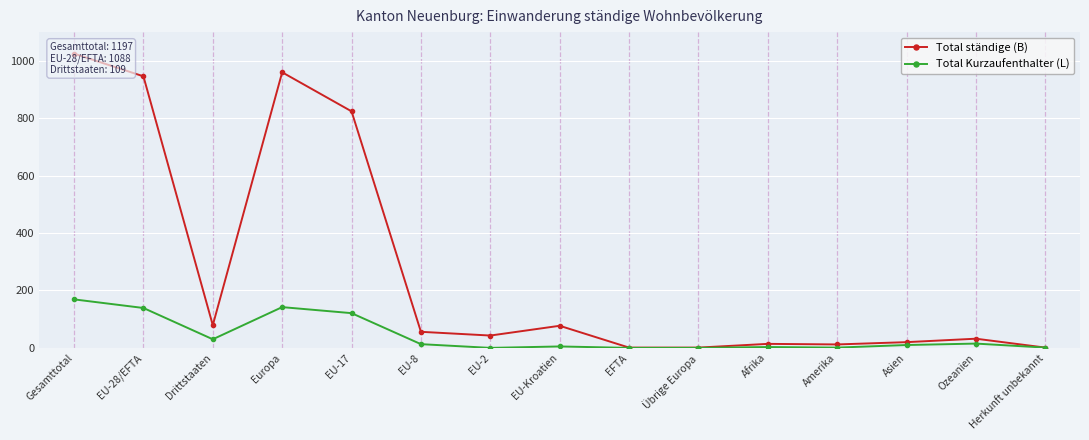

What is the total value across all series at EU-Kroatien?

82